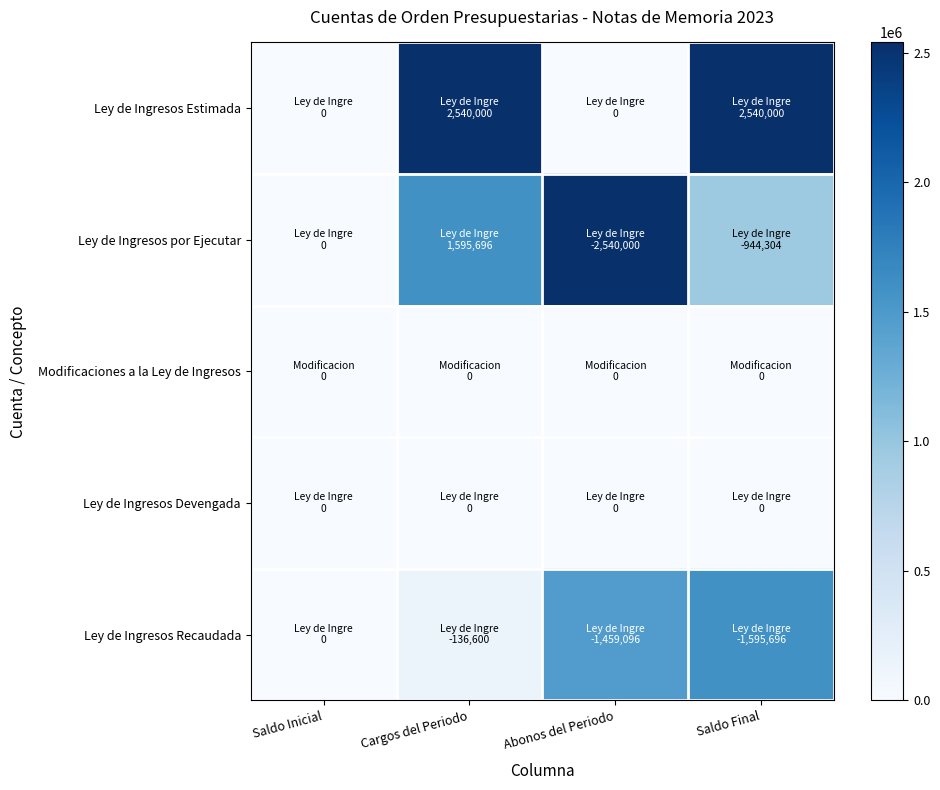

Count the number of data series in this chart.

5